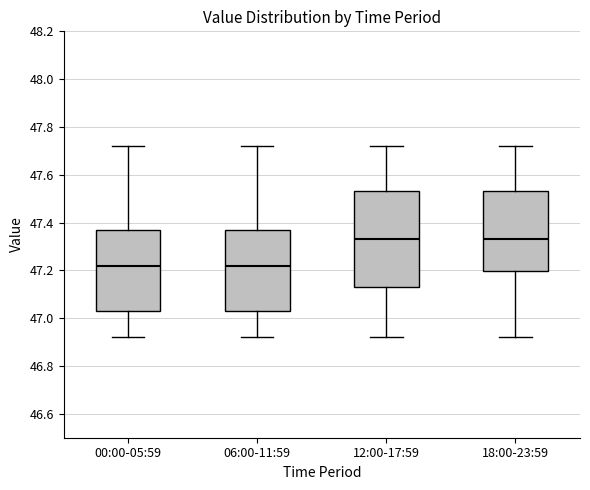

Where is the lower edge of the box for 00:00-05:59 on the y-axis? The values are not printed on the chart, so give them approximately, as read against the axis.

47.04